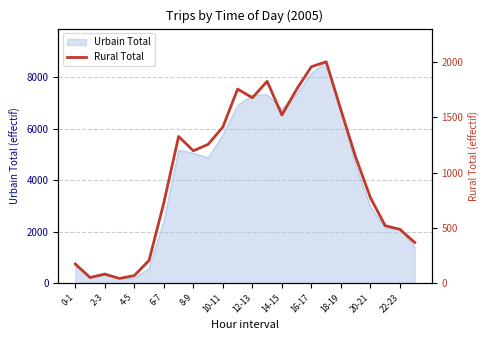

The value at 14-15 is 1521. True or false?

True